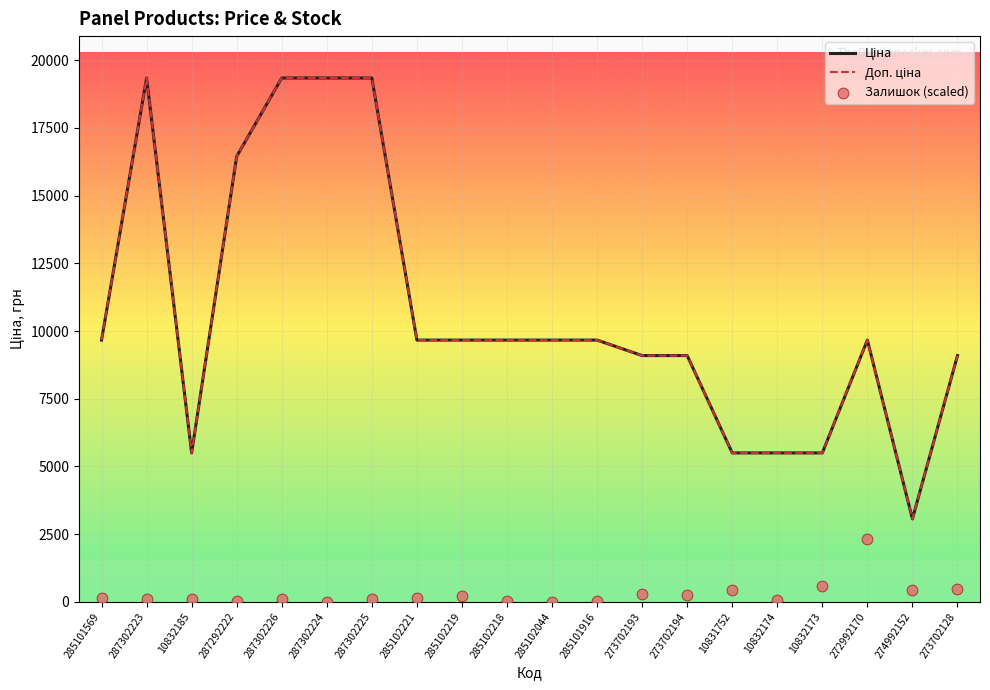

Is the value of Залишок (scaled) at 287302224 greater than the value of Ціна at 10832173?

No